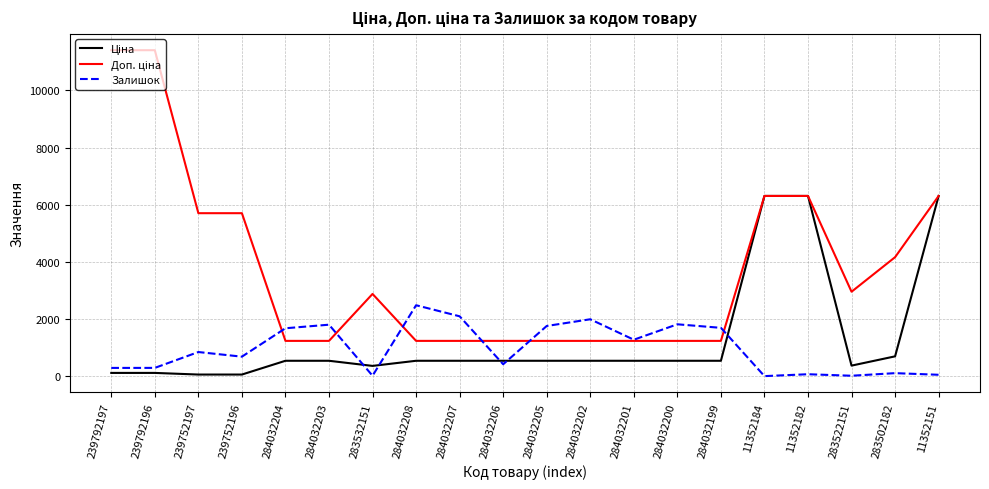

What is the spread (max minus min) of values at 284032204?

1138.0